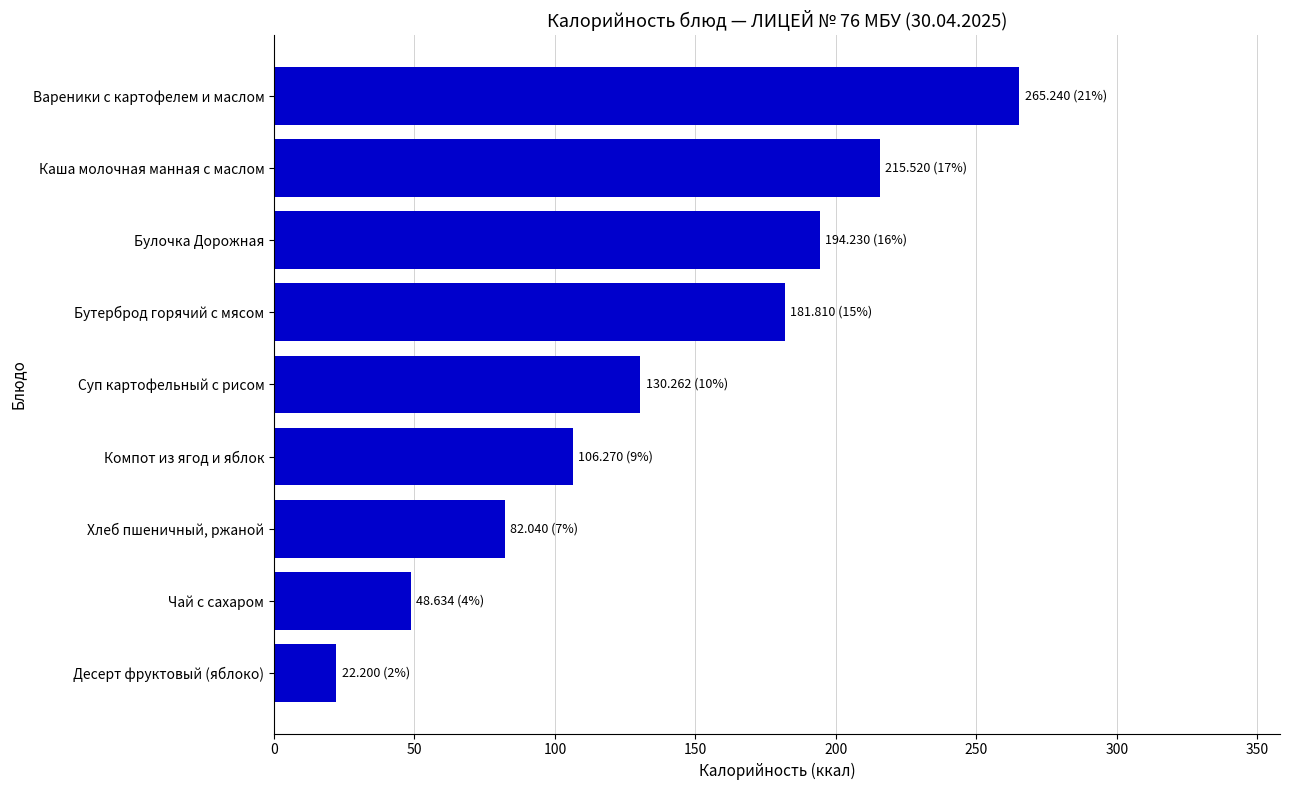

What is the sum of all values?

1246.2